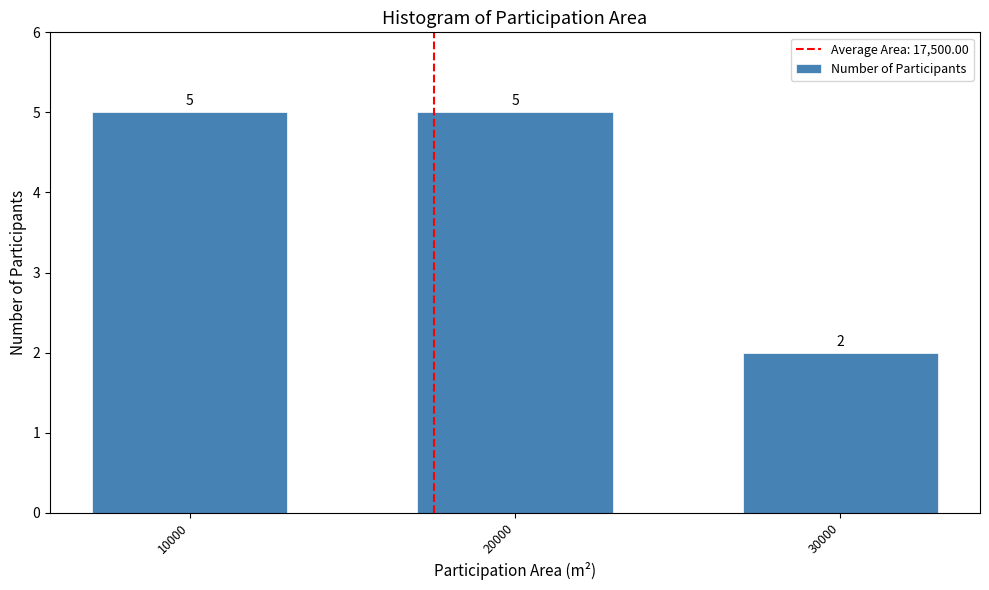

Reading left to right, extract all data points from this chart.

5	5	2